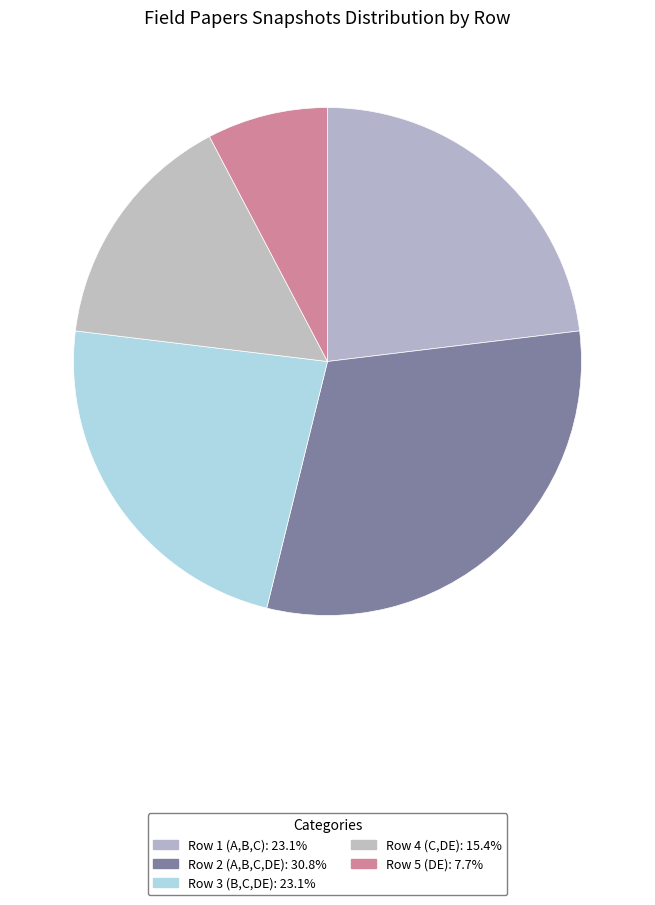

To the nearest percent, what is the combined percentage of Row 4 (C,DE) and Row 1 (A,B,C)?

38%